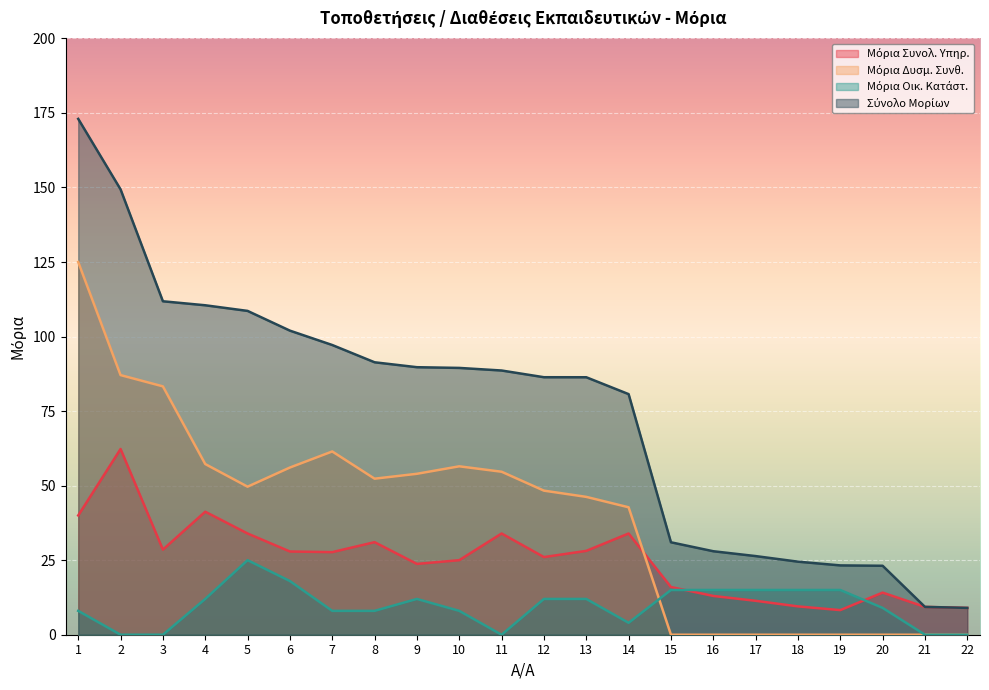

Is the value of Μόρια Συνολ. Υπηρ. at 18 greater than the value of Μόρια Δυσμ. Συνθ. at 1?

No